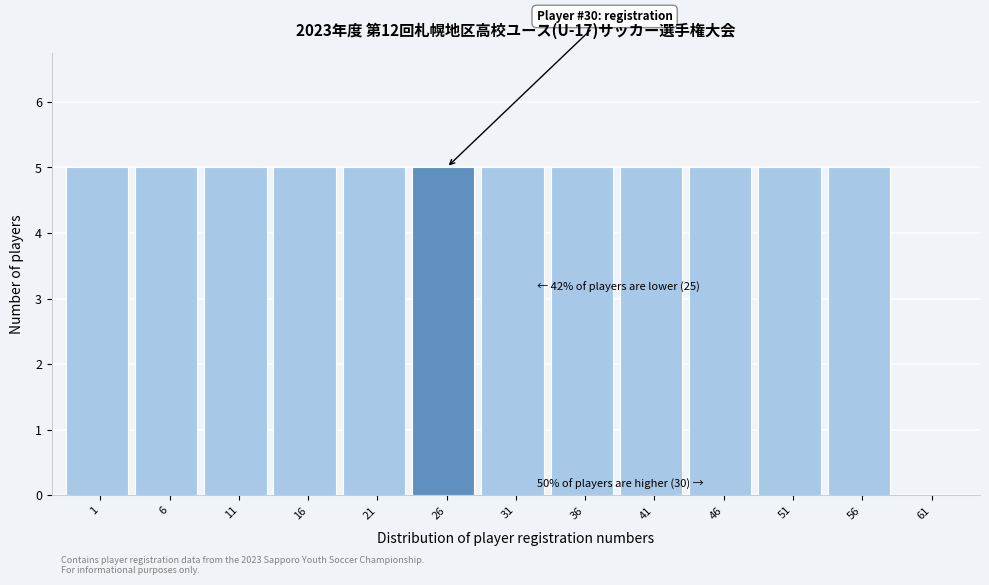

Reading right to left, list all the values displayed in this chart.

61=0	56=5	51=5	46=5	41=5	36=5	31=5	26=5	21=5	16=5	11=5	6=5	1=5